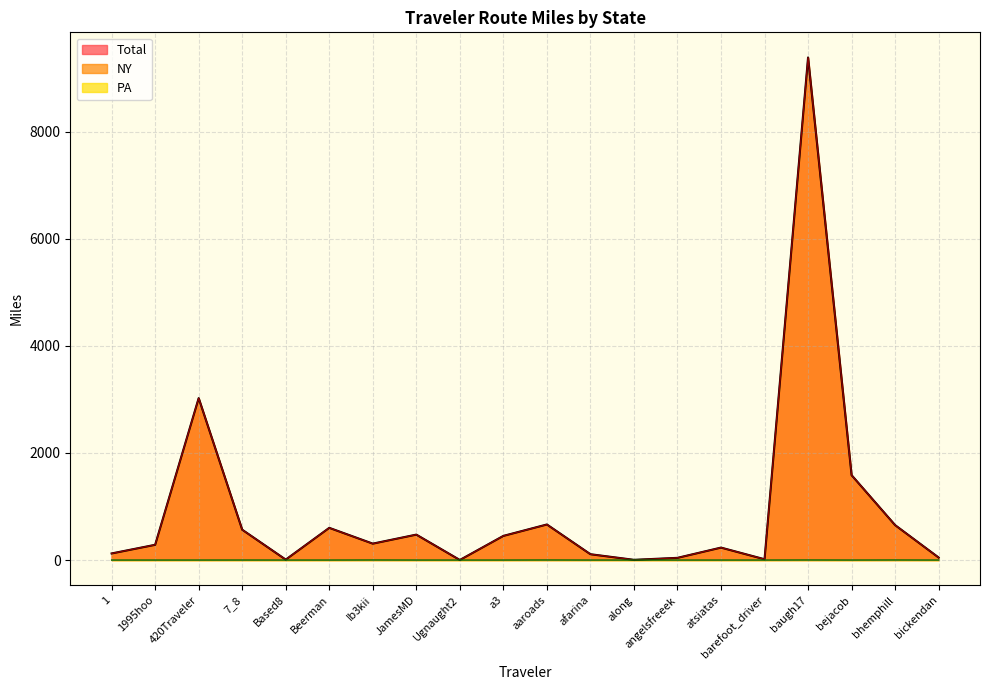

What is the label of the 17th point from the left?

baugh17